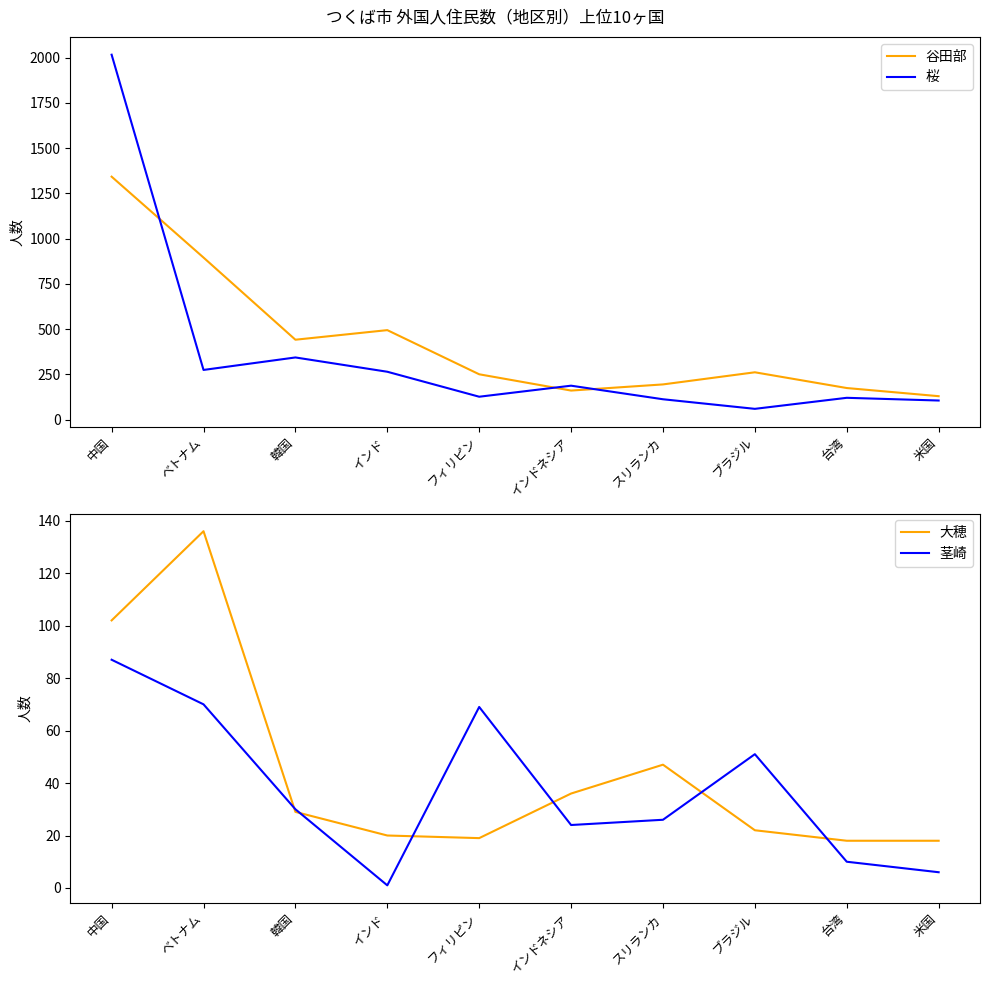

What position from the left is 台湾?

9